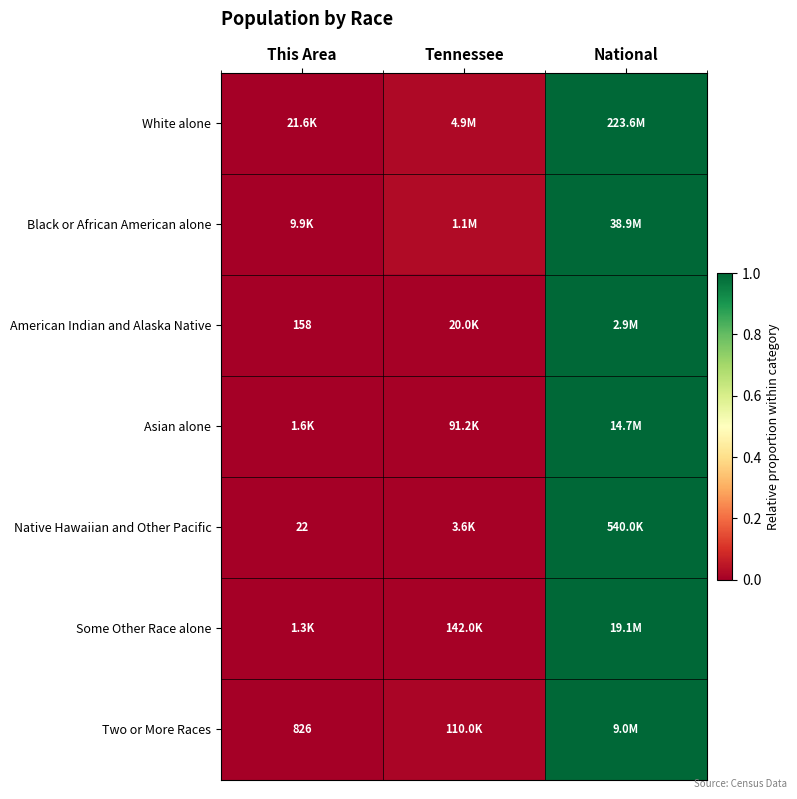

Is it true that White alone equals 0.0 at Tennessee?

False